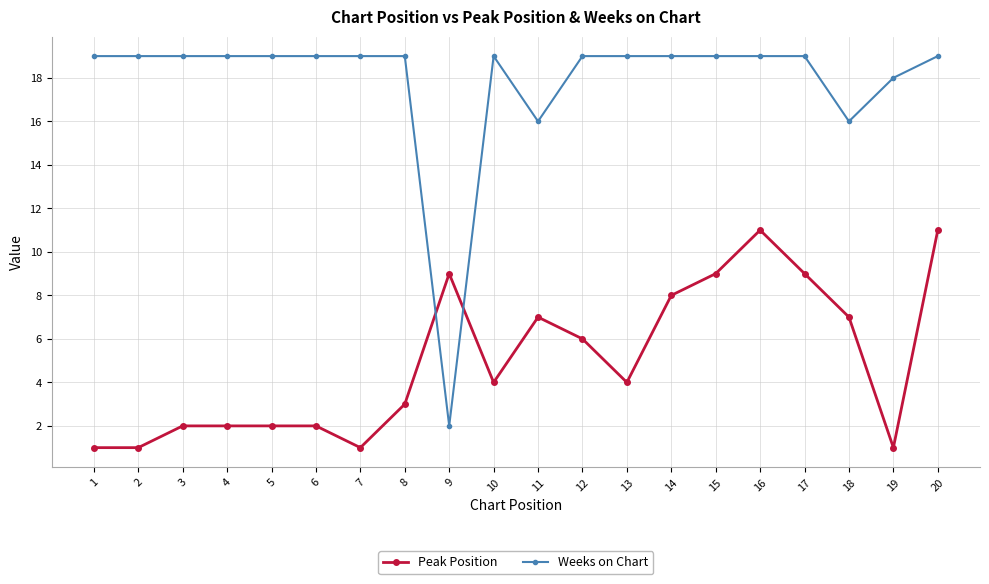

True or false: Weeks on Chart has a value of 11 at 20.

False